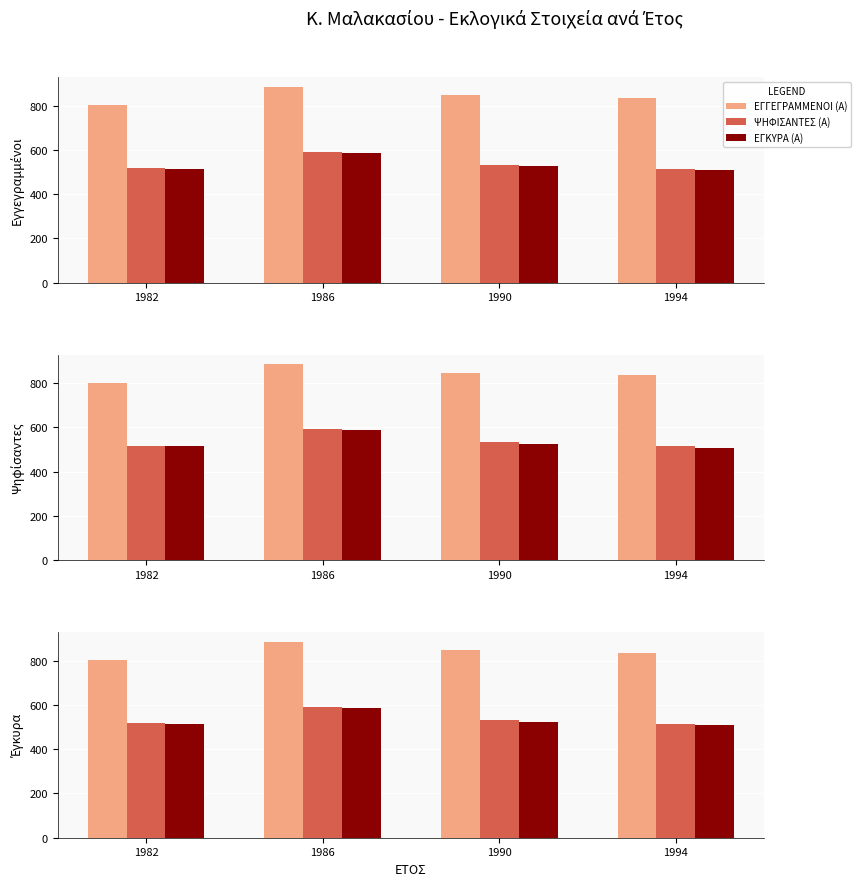

What is the value of the ΕΓΚΥΡΑ (Α) bar at the 4th from the left?

508